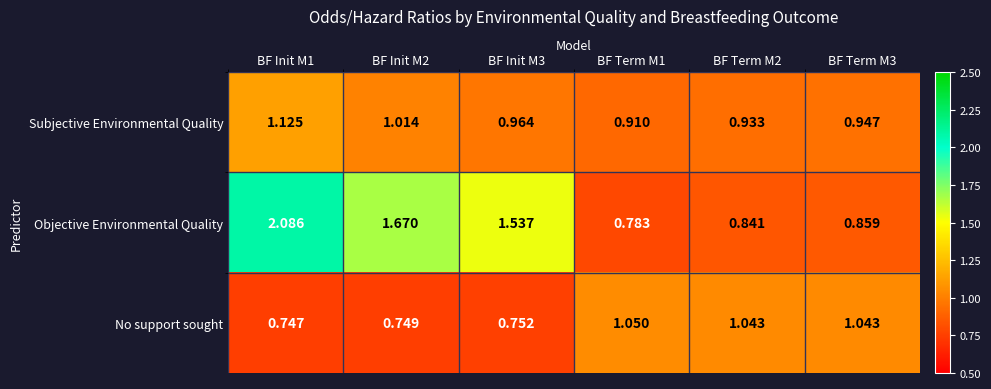

What is the spread (max minus min) of values at BF Term M2?

0.2